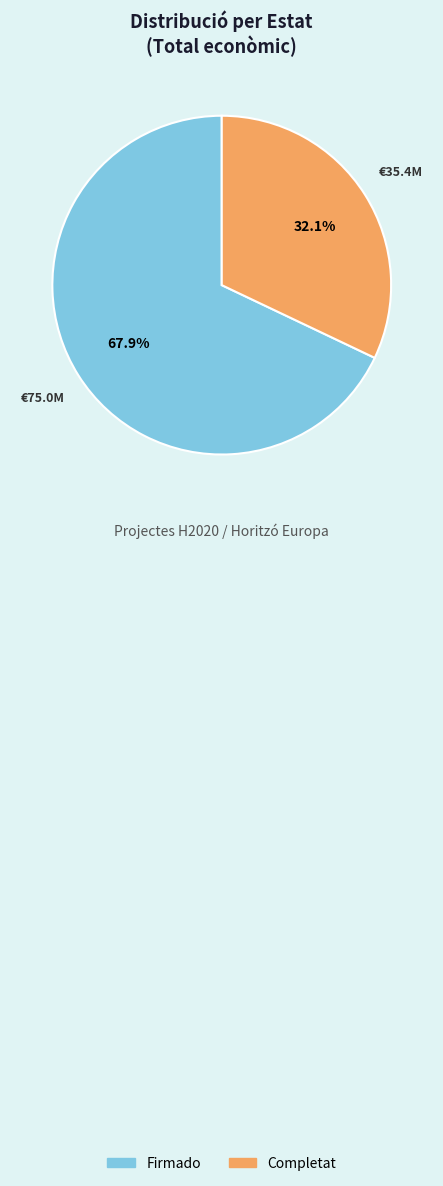

How many slices are in this pie chart?

2